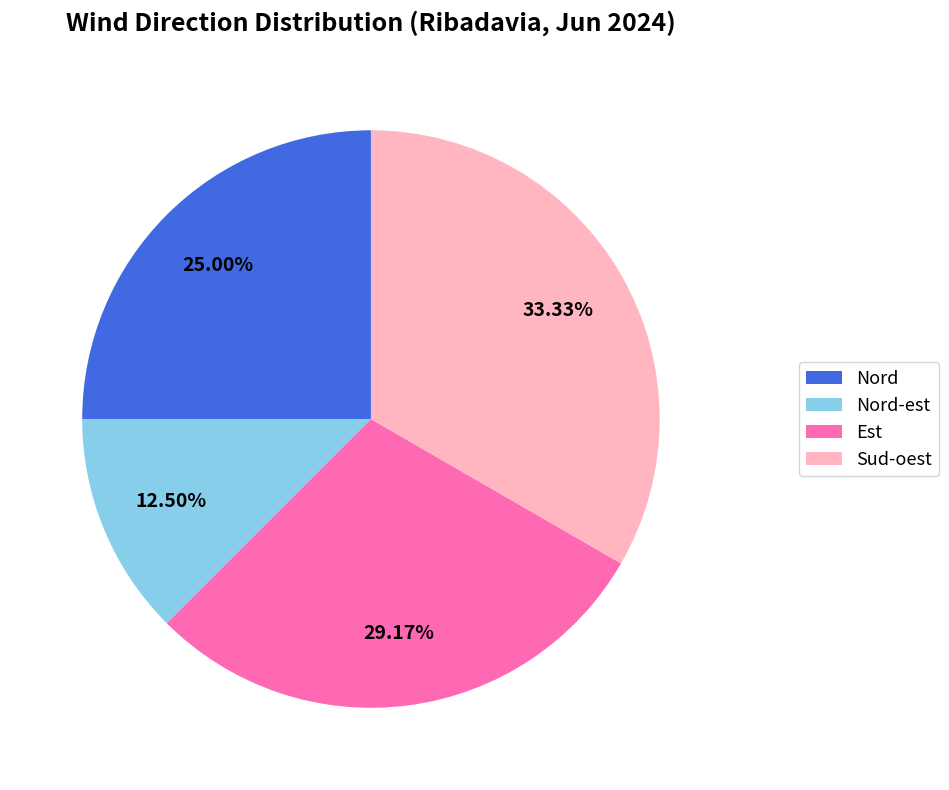

Is Est the majority of the pie?

No